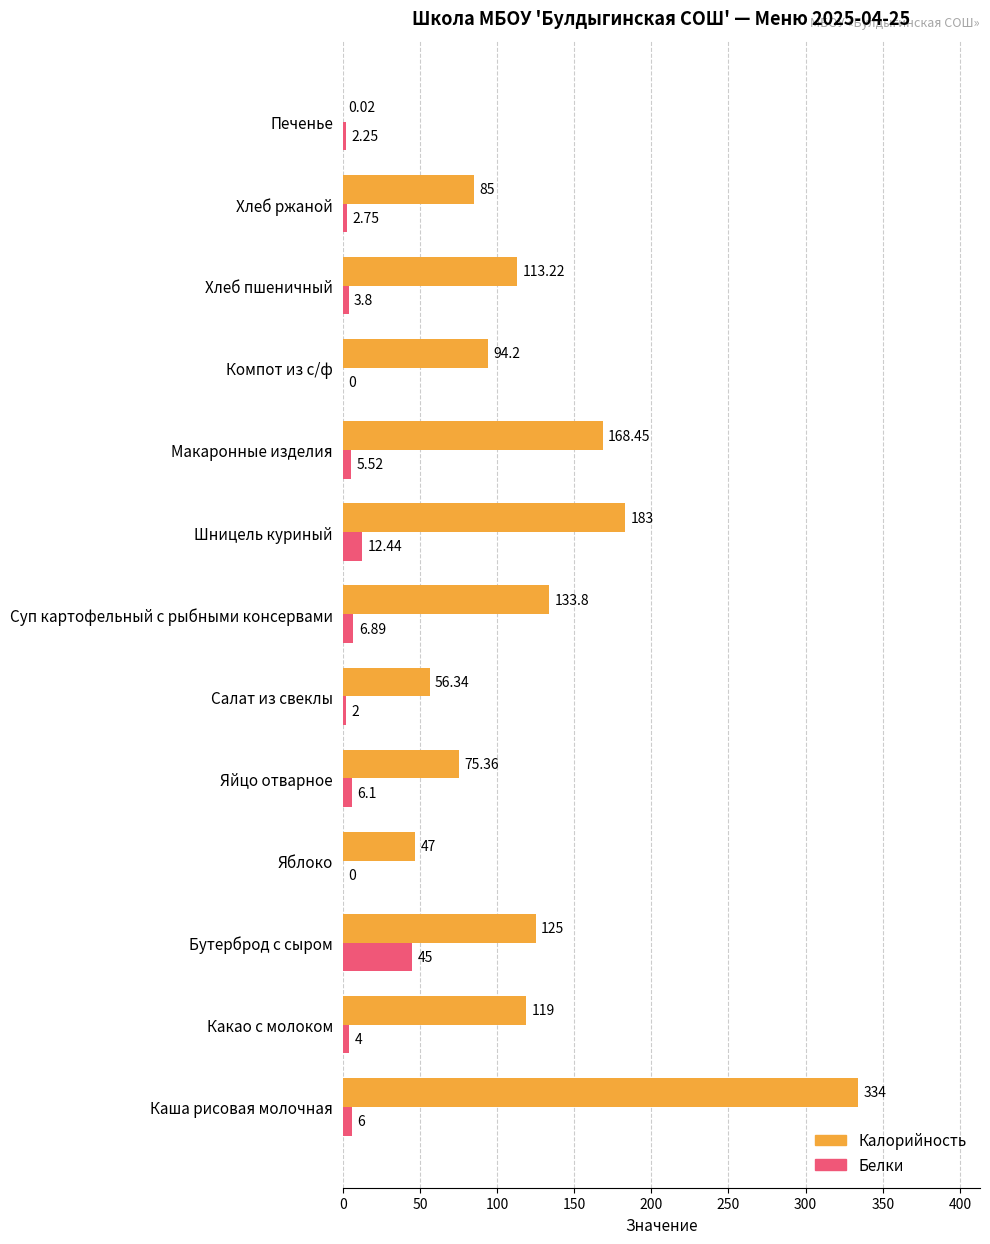

Which series has the largest total across all categories?

Калорийность